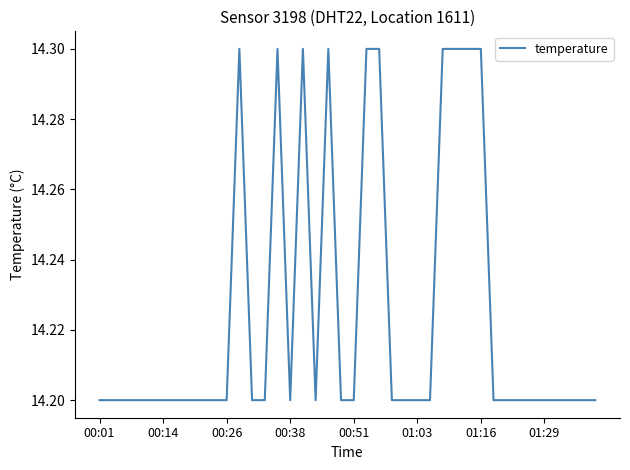

What is the greatest value displayed?

14.3